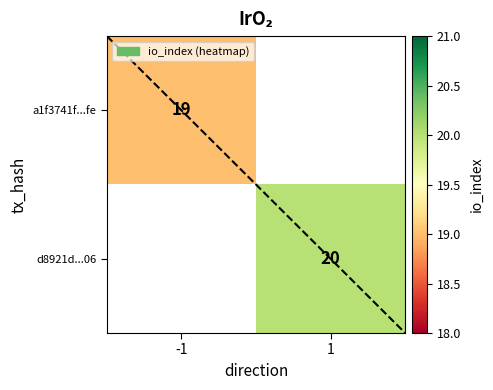

List the labels in order of d8921d...06 value, smallest first.

-1, 1